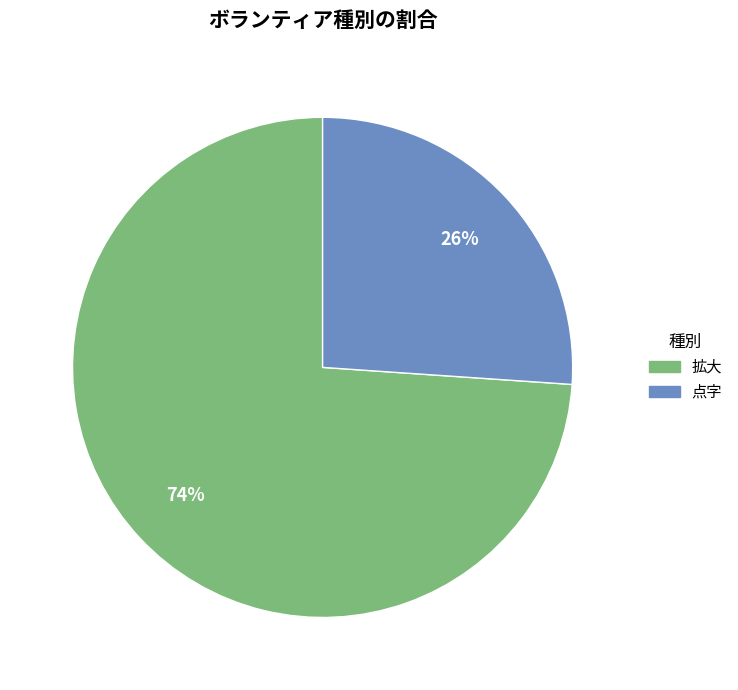

To the nearest percent, what is the average slice percentage?

50%